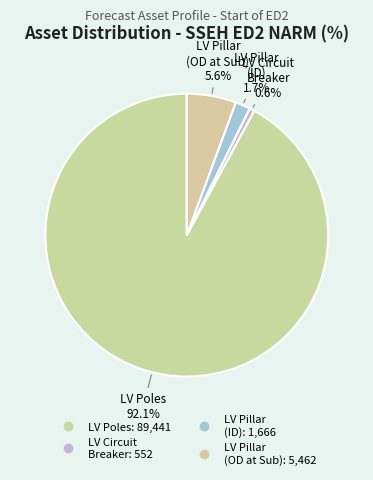

Count the number of slices in the pie.

4